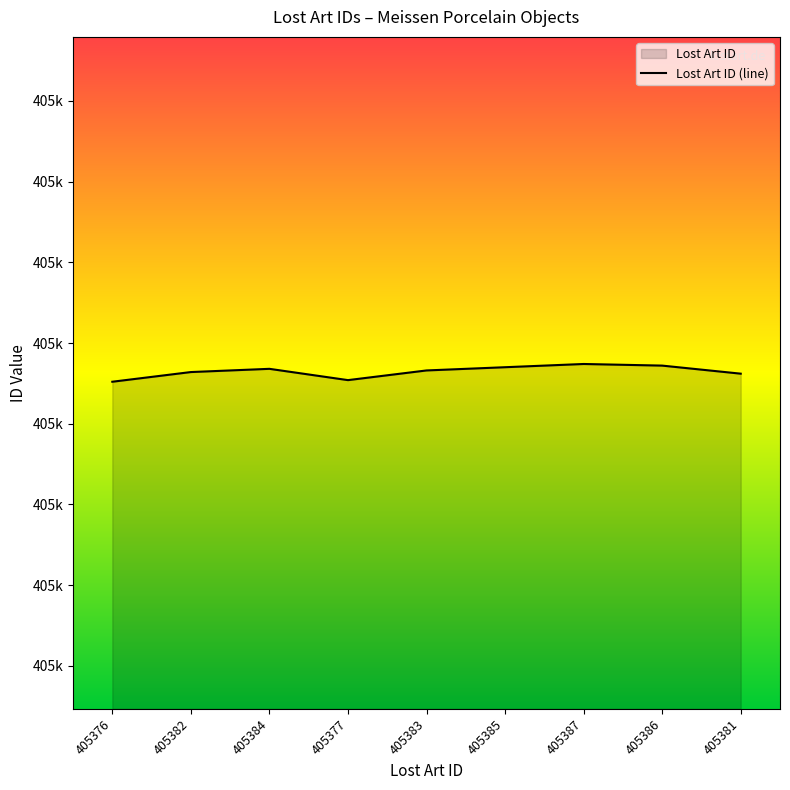

What is the difference between the second highest and minimum values?

10